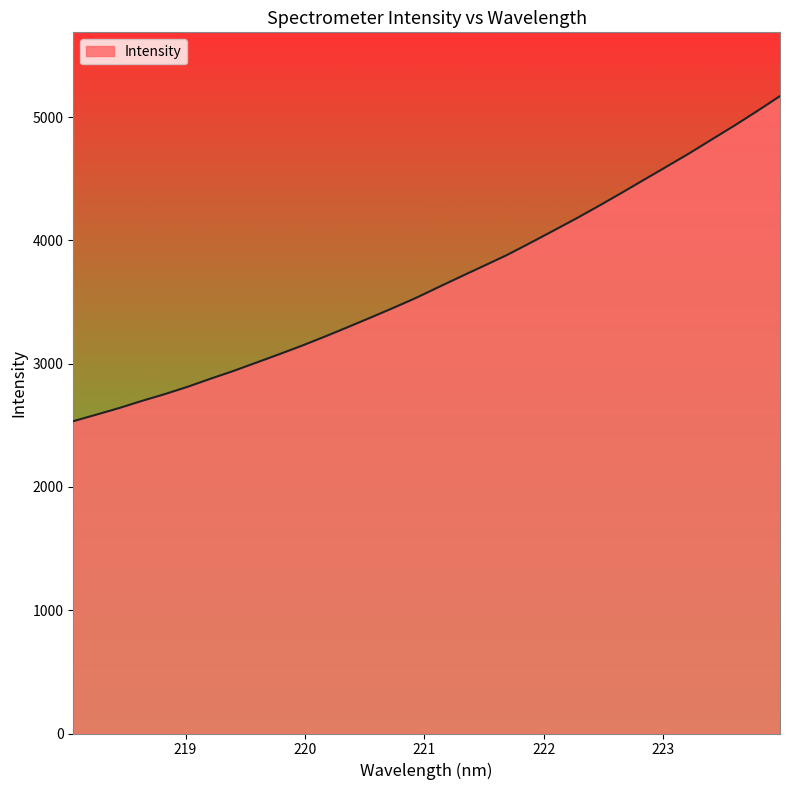

What is the minimum value shown in the chart?

2533.9